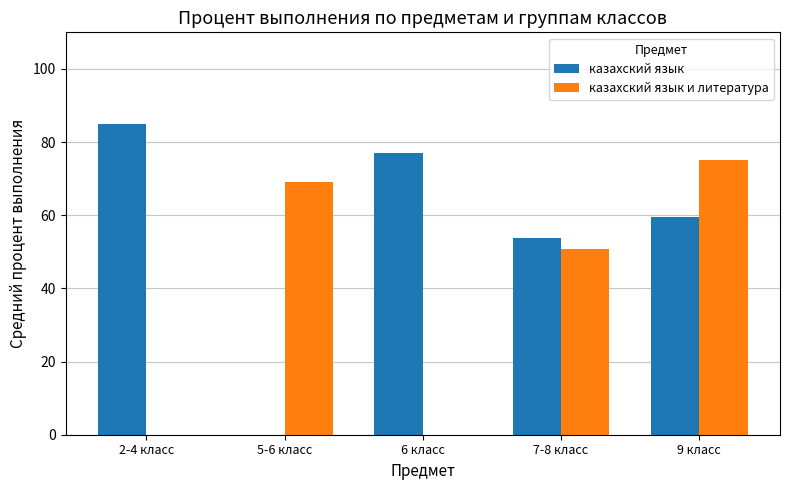

How many positive values does the казахский язык series have?

4